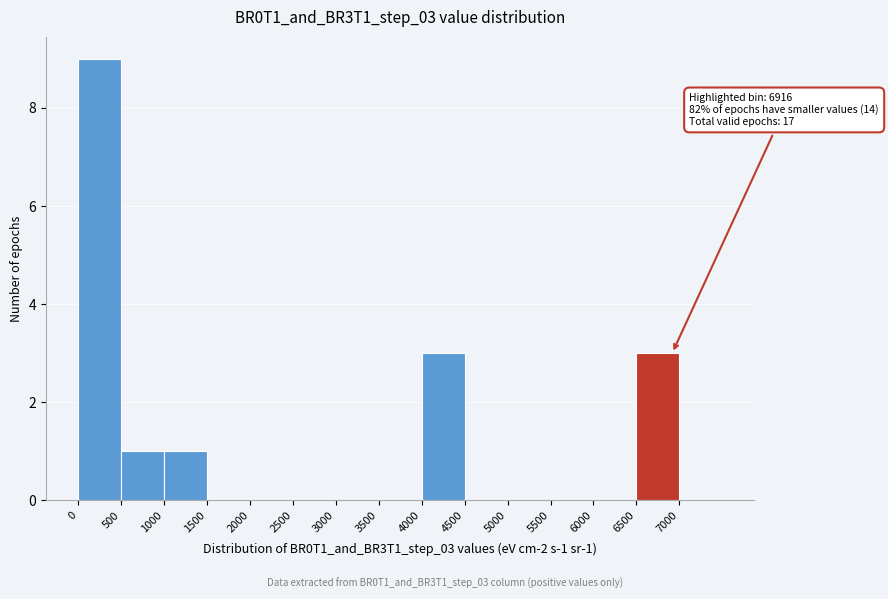

Over which range of the x-axis is the bar tallest?

0 to 500